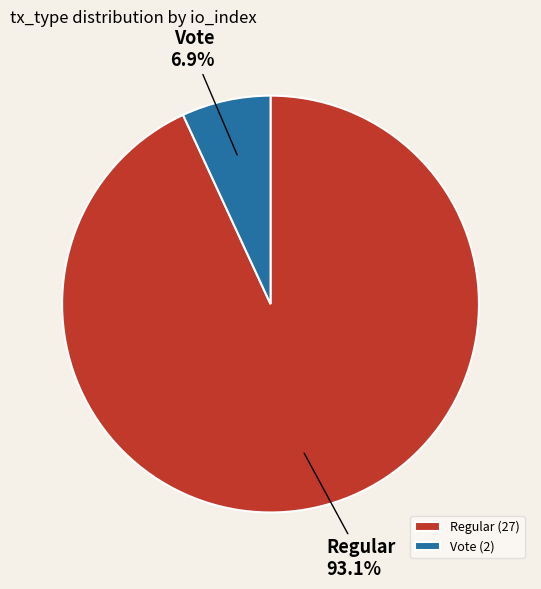

To the nearest percent, what is the difference between the Regular and Vote slice percentages?

86%